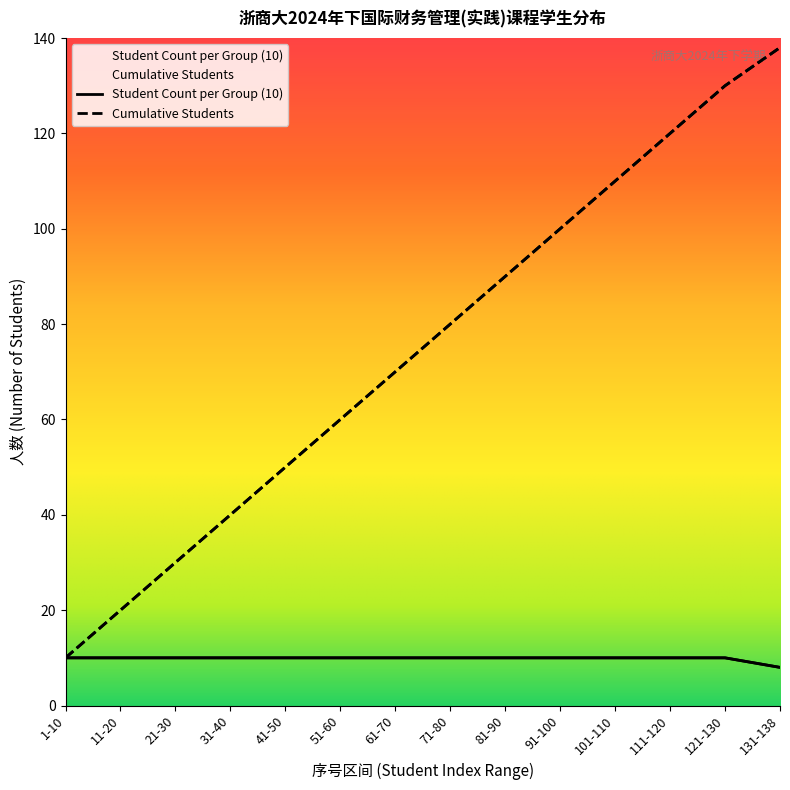

Reading left to right, extract all data points from this chart.

Student Count per Group (10): 10	10	10	10	10	10	10	10	10	10	10	10	10	8
Cumulative Students: 10	20	30	40	50	60	70	80	90	100	110	120	130	138